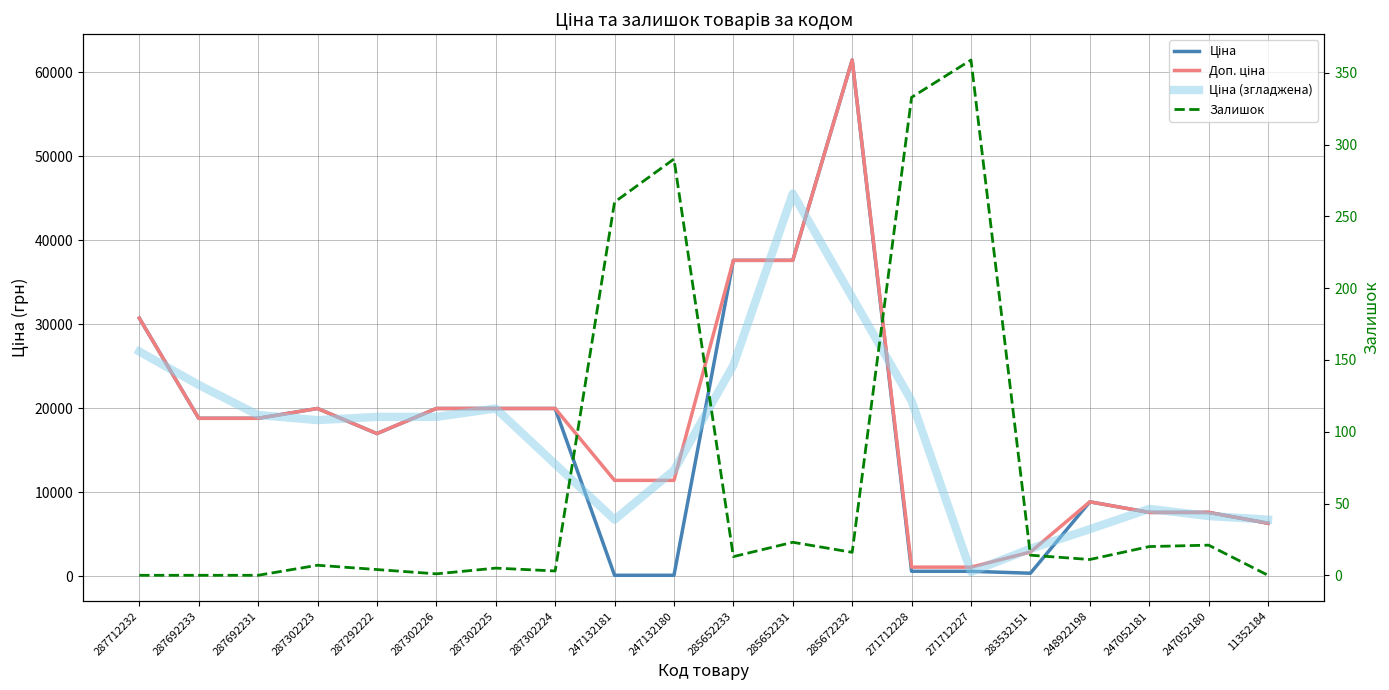

Does the chart display data point markers on the line(s)?

No